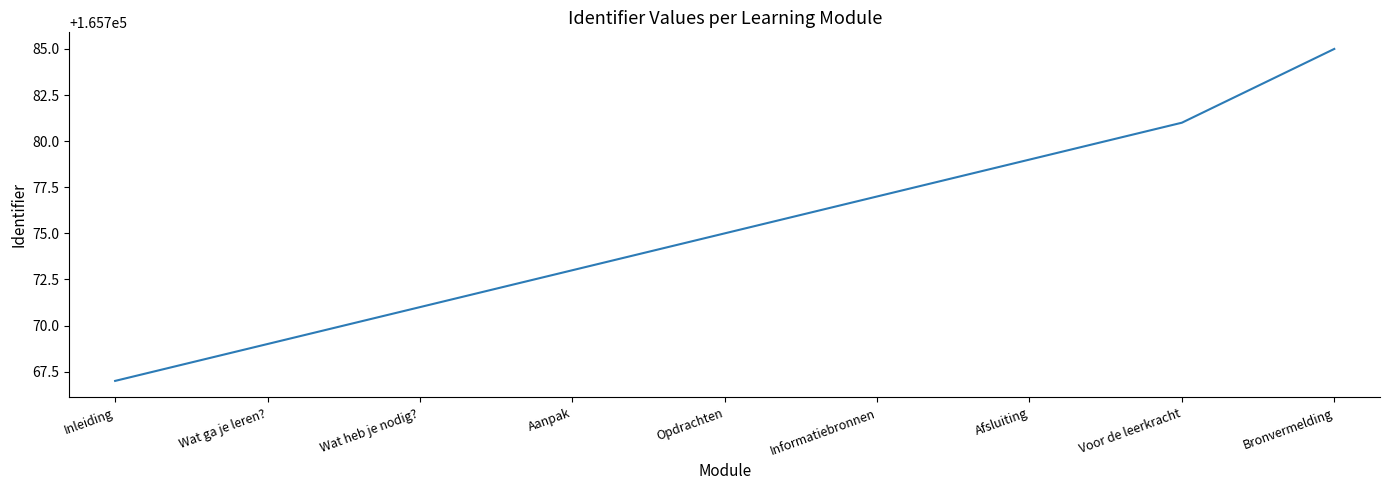

Which label corresponds to the smallest value in the chart?

Inleiding